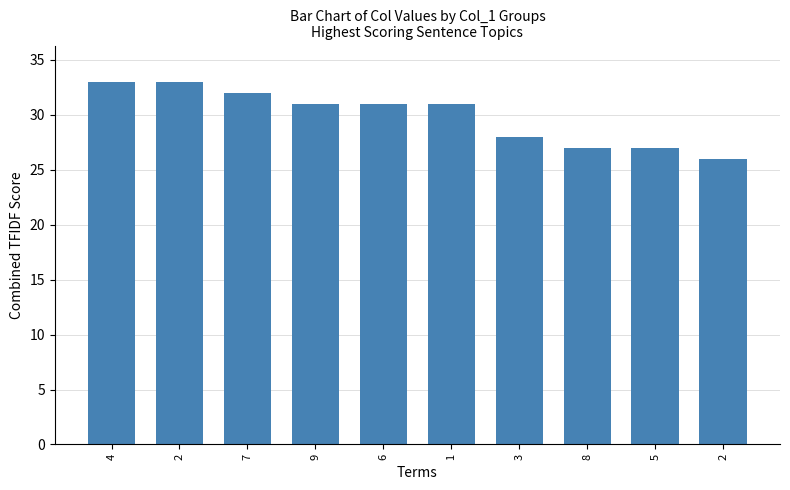

Approximately how many times larger is the value at 2 compared to 4?

0.8